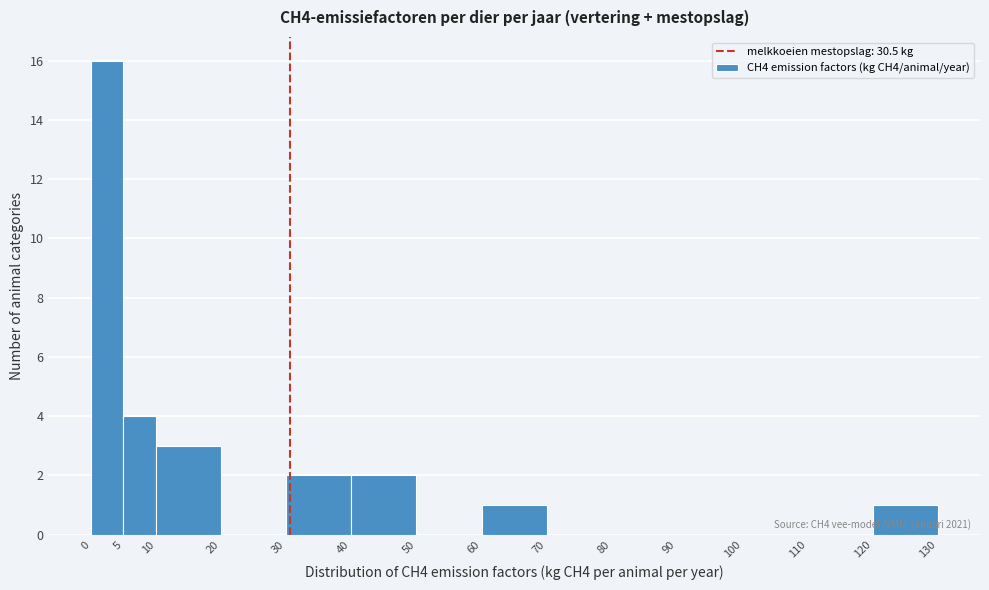

Over which range of the x-axis is the bar tallest?

0 to 5